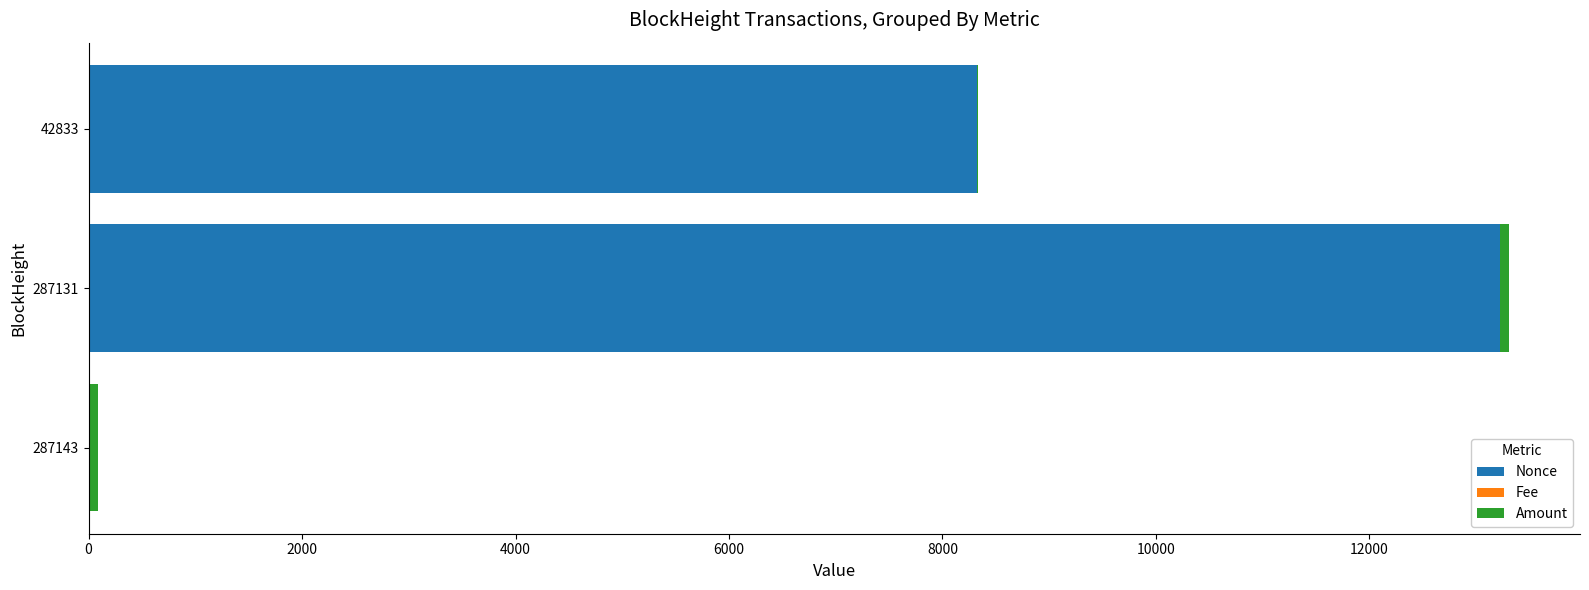

Is it true that Nonce equals 8777.1 at 287131?

False